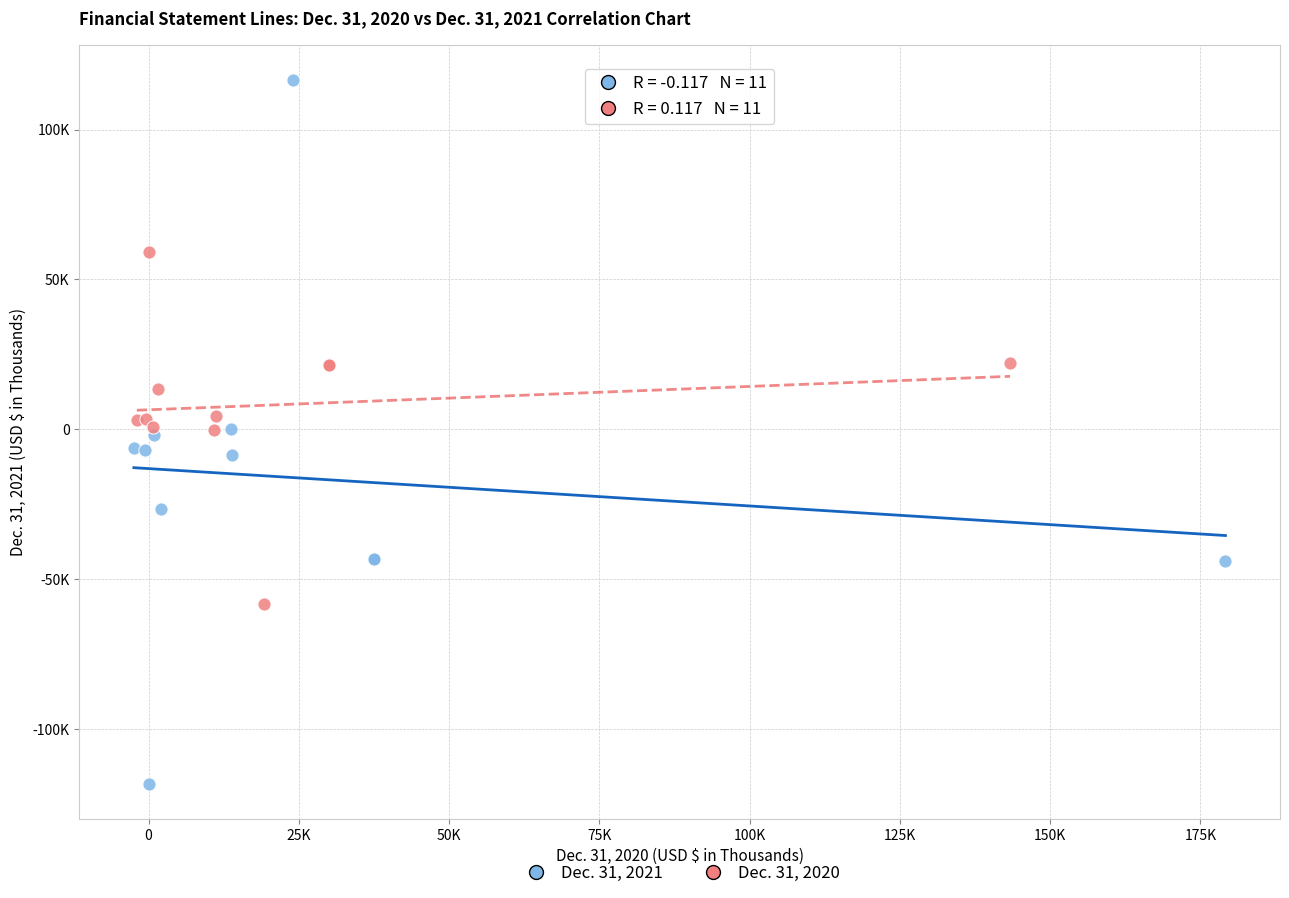

Which series contains the lowest Y value?

Dec. 31, 2021